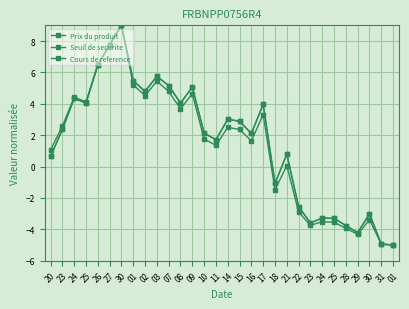

Rank the categories by Cours de reference value from lowest to highest.

01, 31, 29, 28, 23, 25, 24, 30, 22, 18, 20, 21, 11, 16, 10, 23, 15, 14, 17, 25, 08, 24, 02, 09, 07, 01, 03, 26, 27, 30